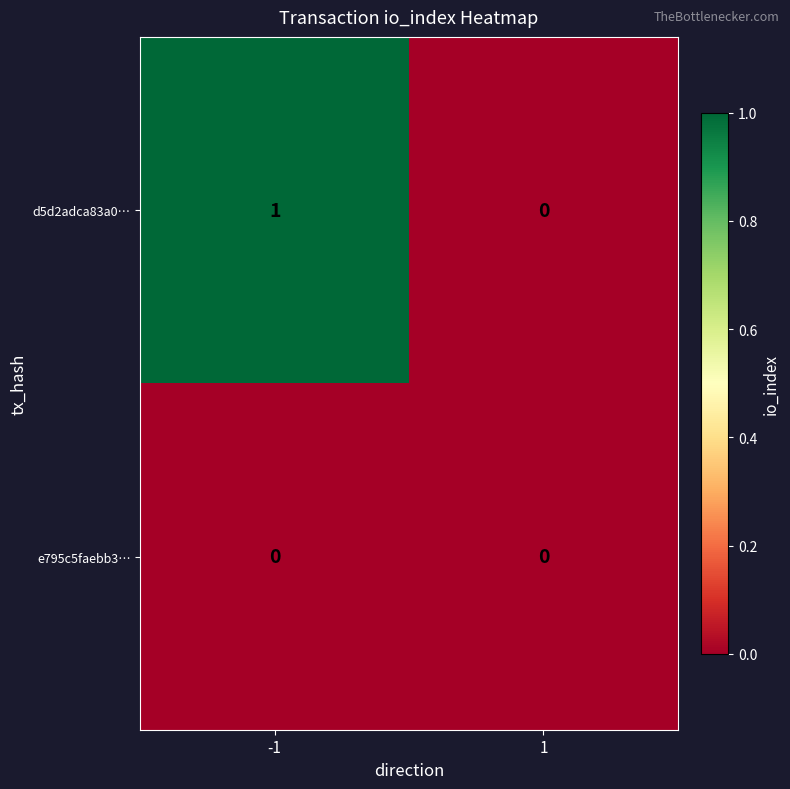

Reading right to left, extract all data points from this chart.

d5d2adca83a0…: 0	1
e795c5faebb3…: 0	0